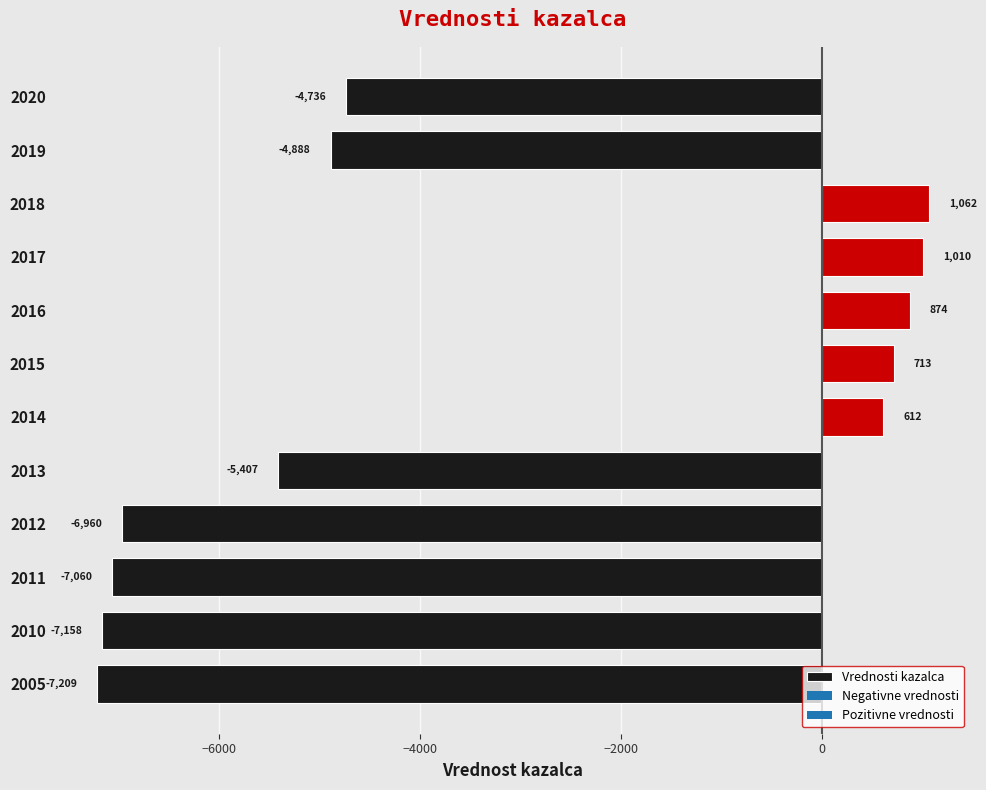

Which has a higher value, 2005 or 2017?

2017